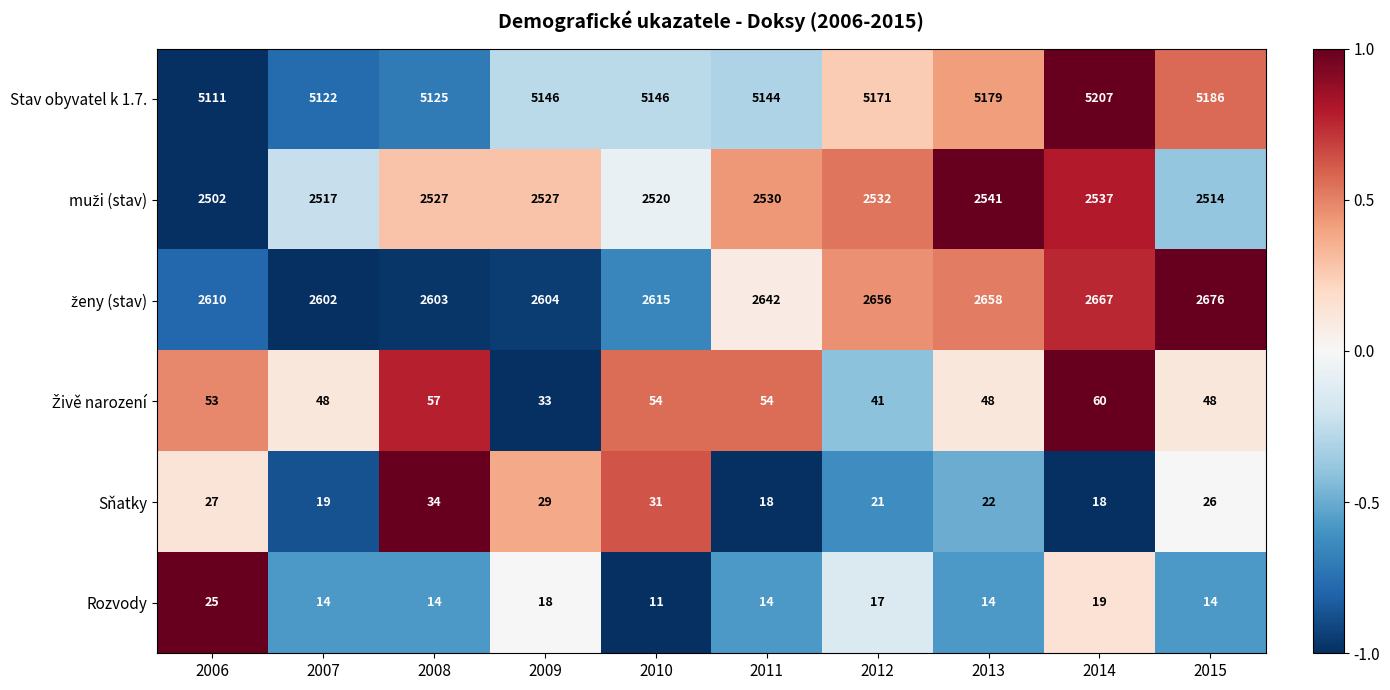

Which series has the widest spread of values?

Stav obyvatel k 1.7.